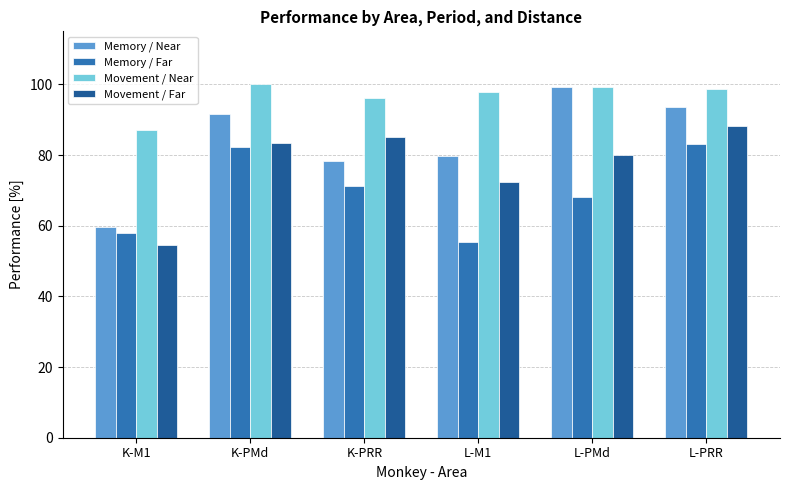

What is the average value of the Movement / Near series?

96.5